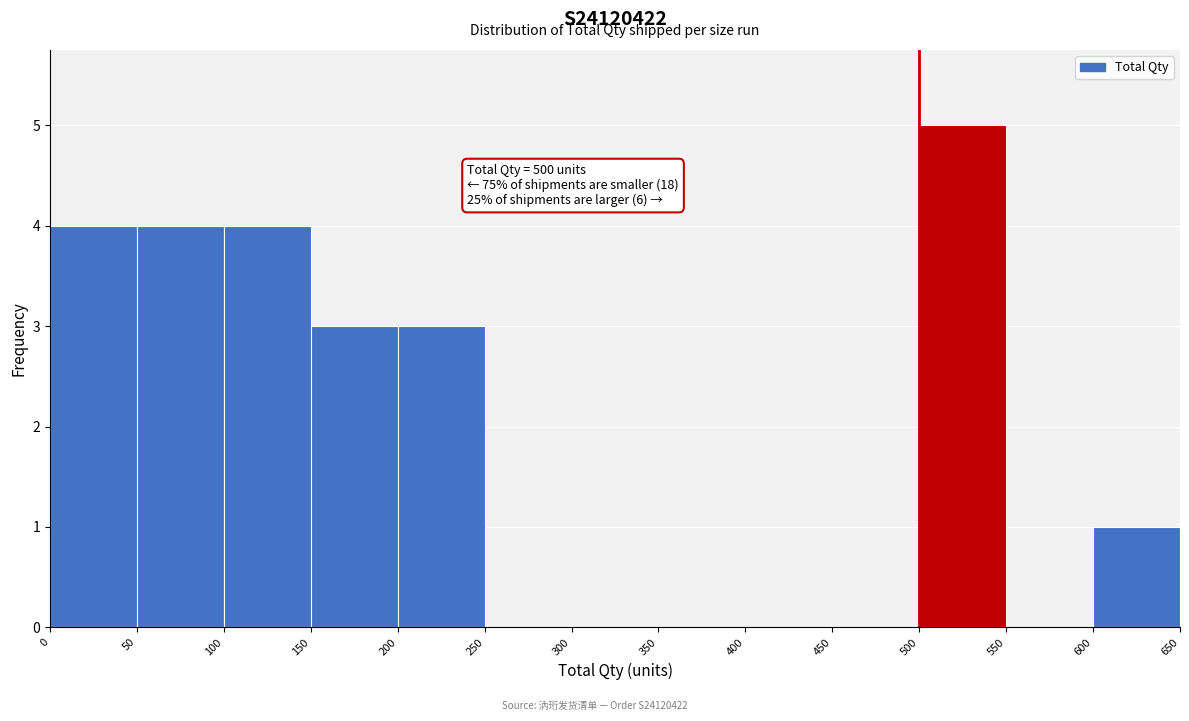

Which range on the x-axis has the tallest bar?

500 to 550